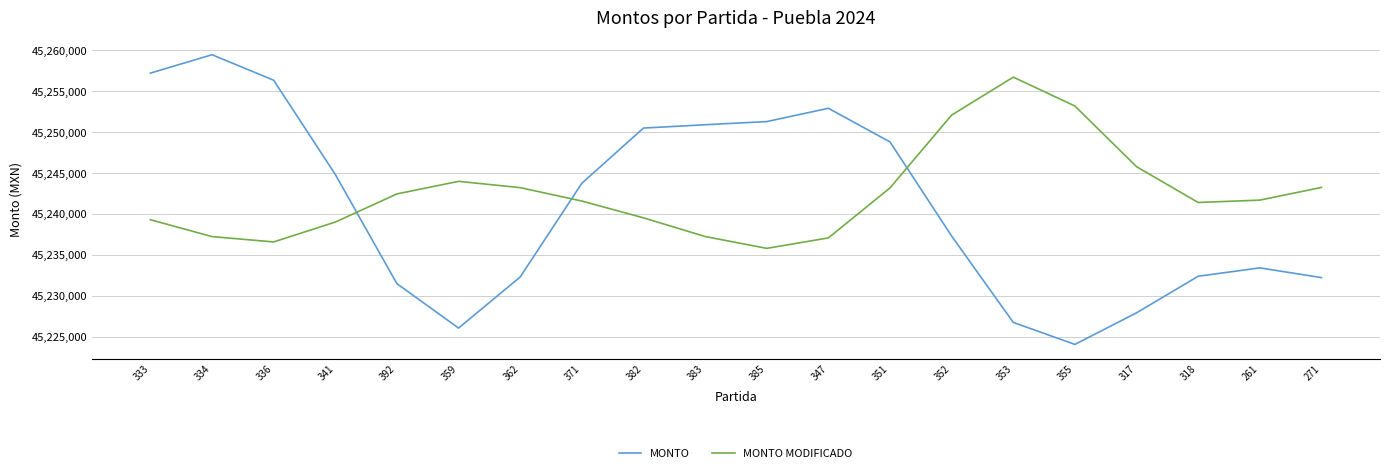

What is the difference between the second highest and minimum values in the MONTO MODIFICADO series?

17388.2